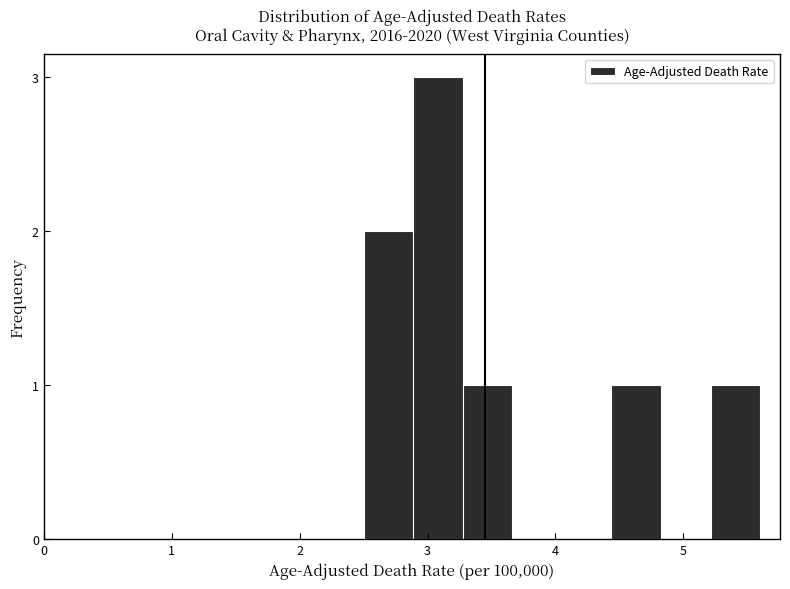

Read against the x-axis, roughly where is the centre of the tallest bar?

3.1